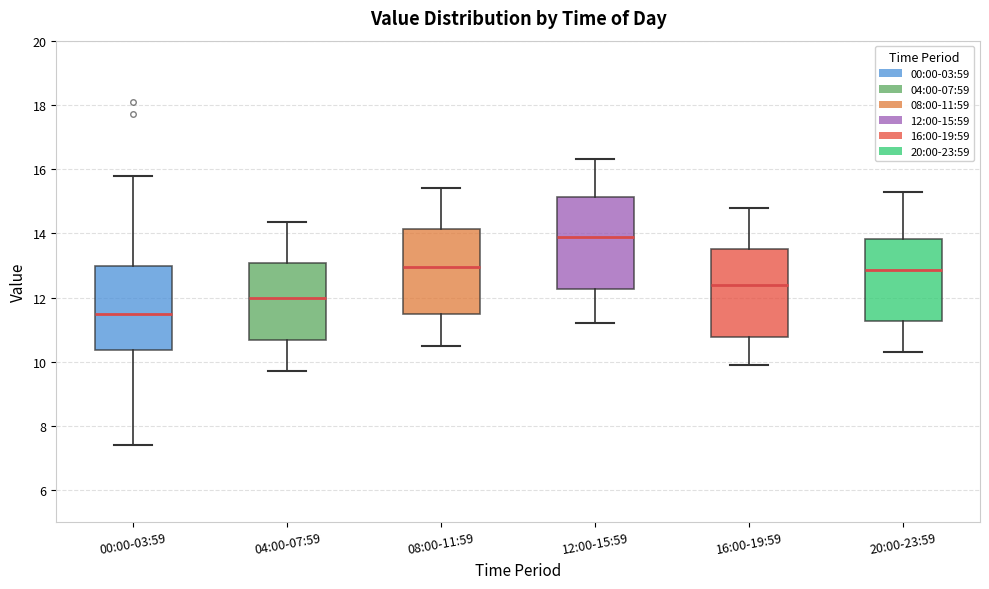

Which box has the lowest median line?

00:00-03:59